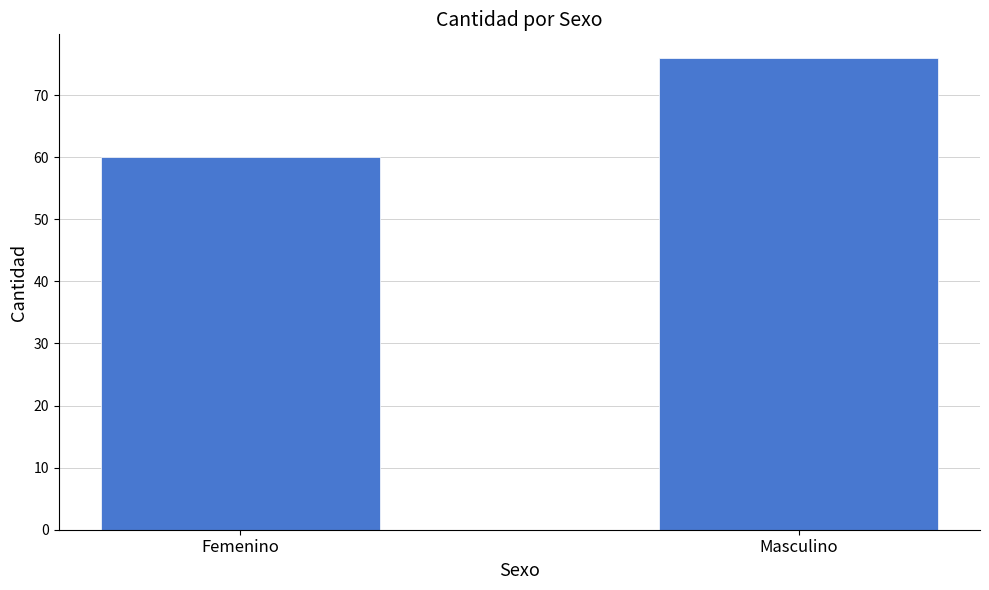

Reading left to right, transcribe all the data shown in this chart.

Femenino=60	Masculino=76